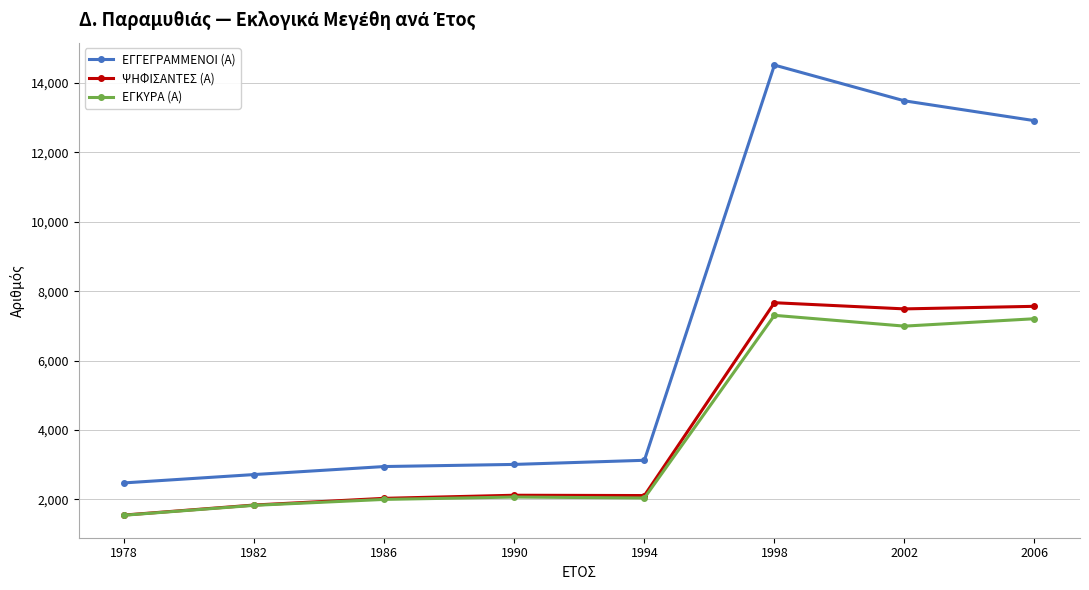

At which label does ΨΗΦΙΣΑΝΤΕΣ (Α) reach its minimum?

1978